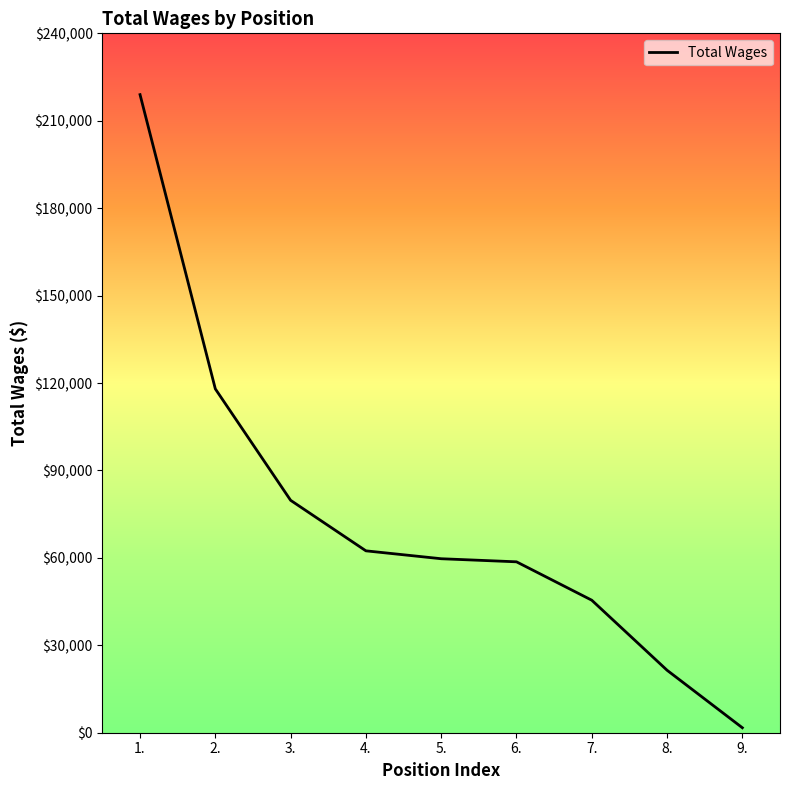

What value does the data have at 7.?

45473